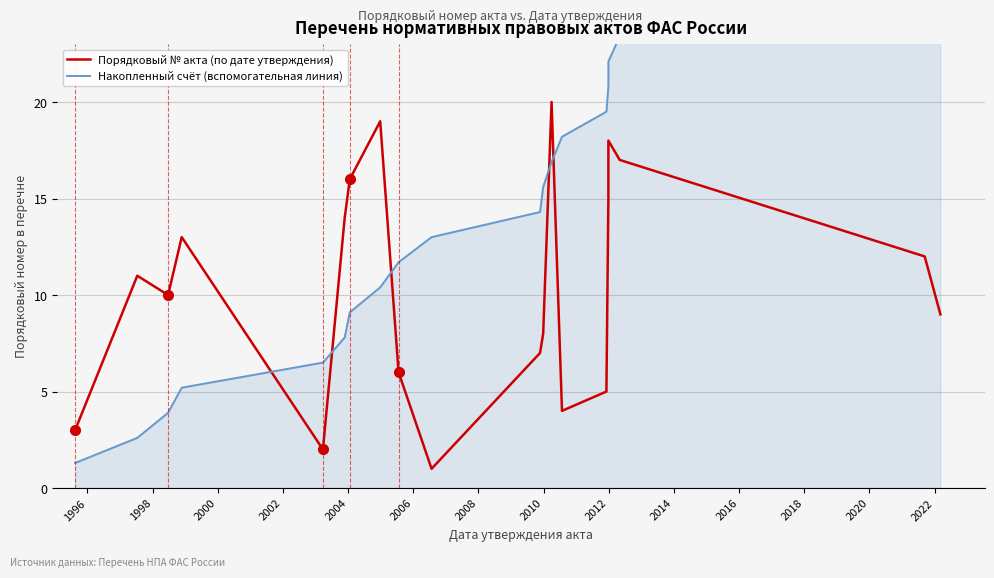

What is the average value of the Накопленный счёт (вспомогательная линия) series?

13.7